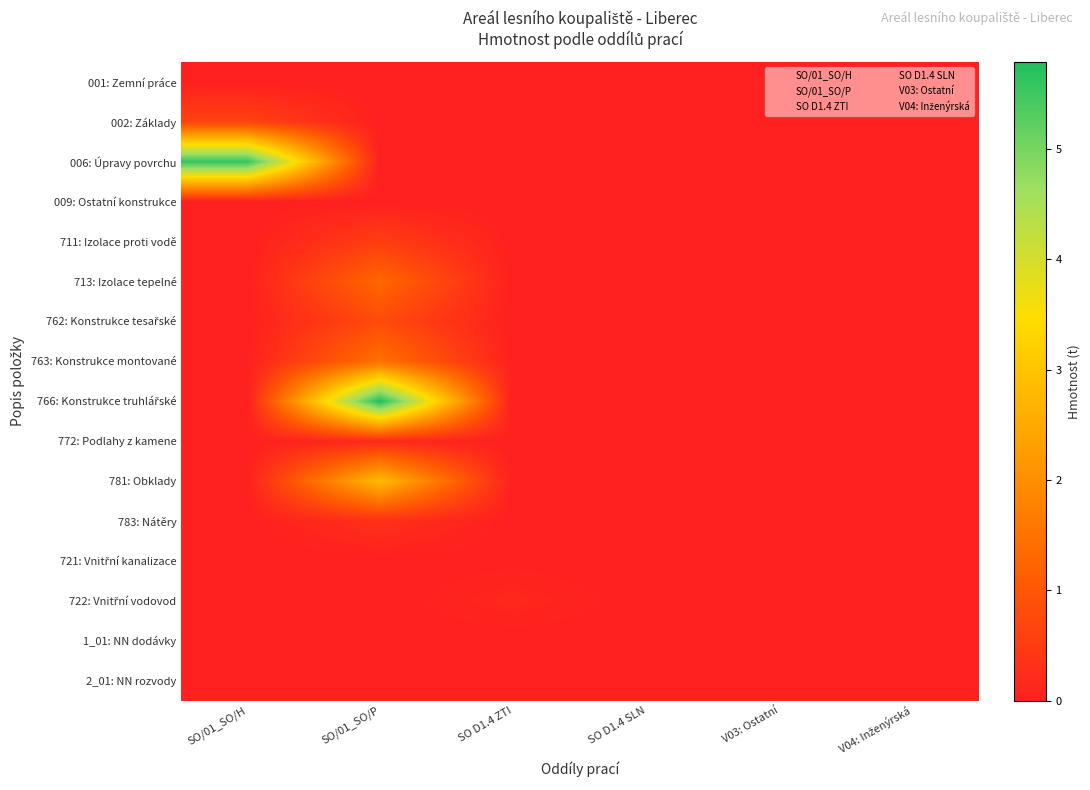

Rank the series by their maximum value, from lowest to highest.

001: Zemní práce, 1_01: NN dodávky, 2_01: NN rozvody, 009: Ostatní konstrukce, 721: Vnitřní kanalizace, 722: Vnitřní vodovod, 772: Podlahy z kamene, 783: Nátěry, 711: Izolace proti vodě, 002: Základy, 762: Konstrukce tesařské, 713: Izolace tepelné, 763: Konstrukce montované, 781: Obklady, 006: Úpravy povrchu, 766: Konstrukce truhlářské